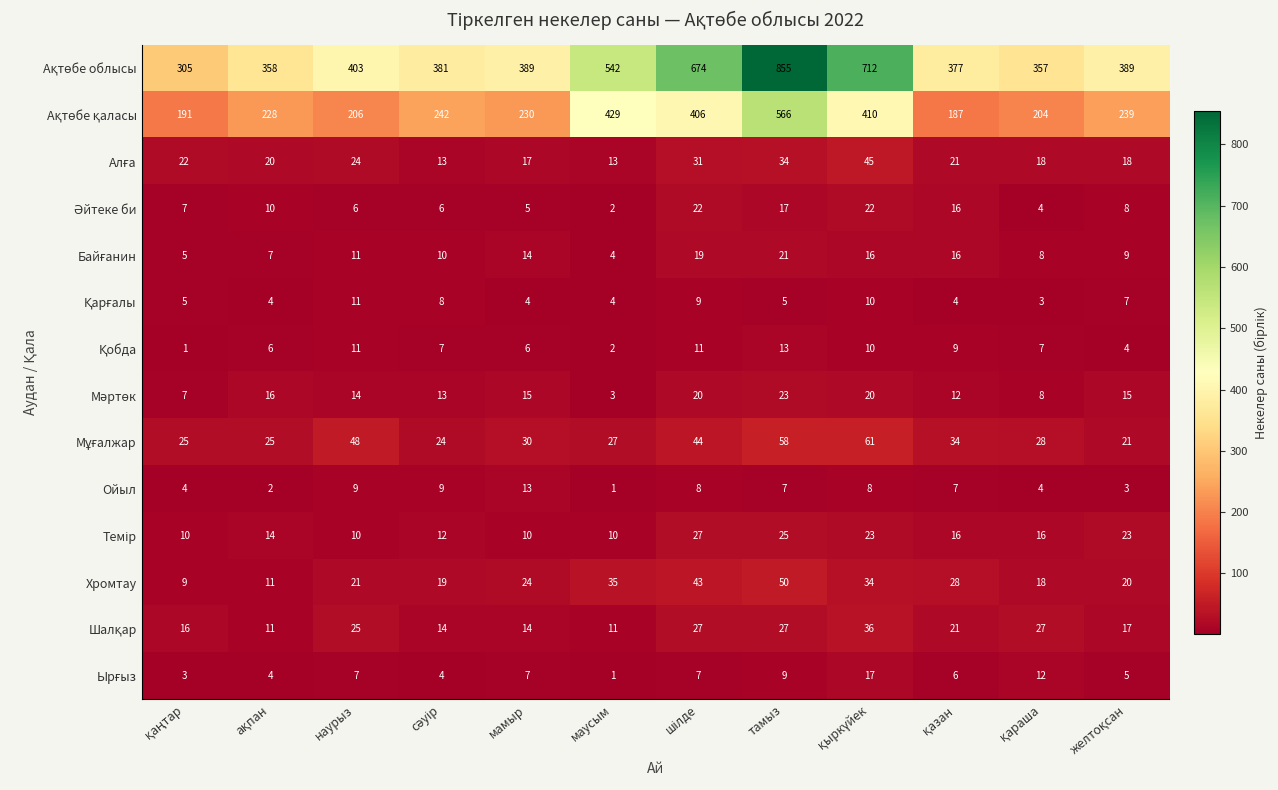

At which category is the sum across all series the highest?

тамыз